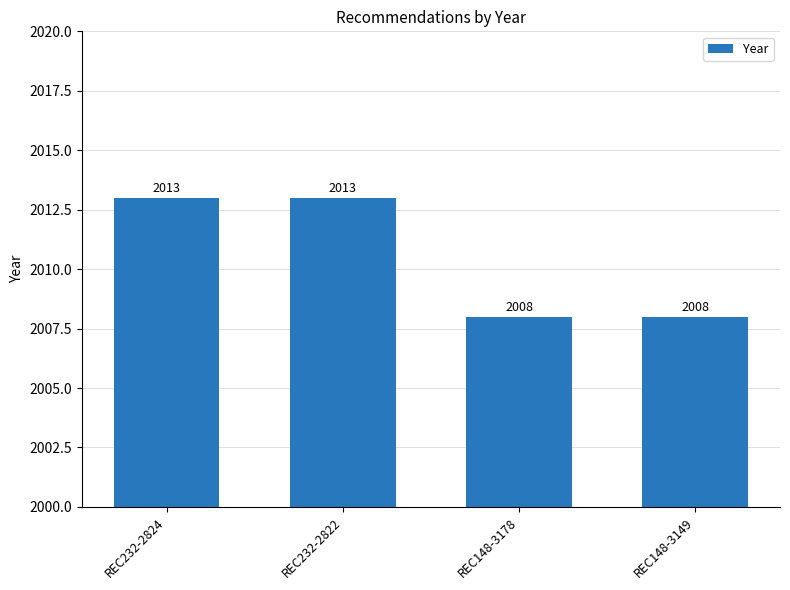

Is it true that the value at REC232-2822 is 2013?

True